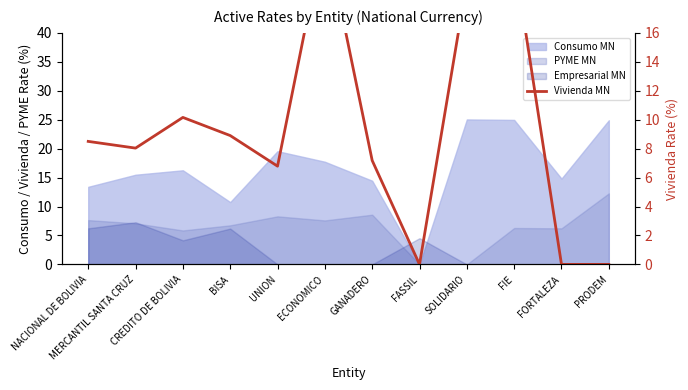

What is the label of the 1st point from the left?

NACIONAL DE BOLIVIA